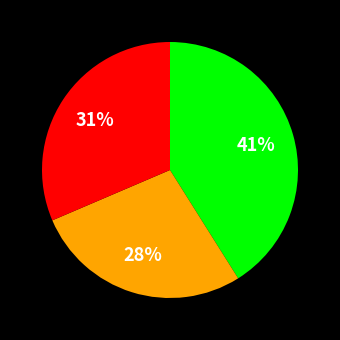

How many slices are in this pie chart?

3